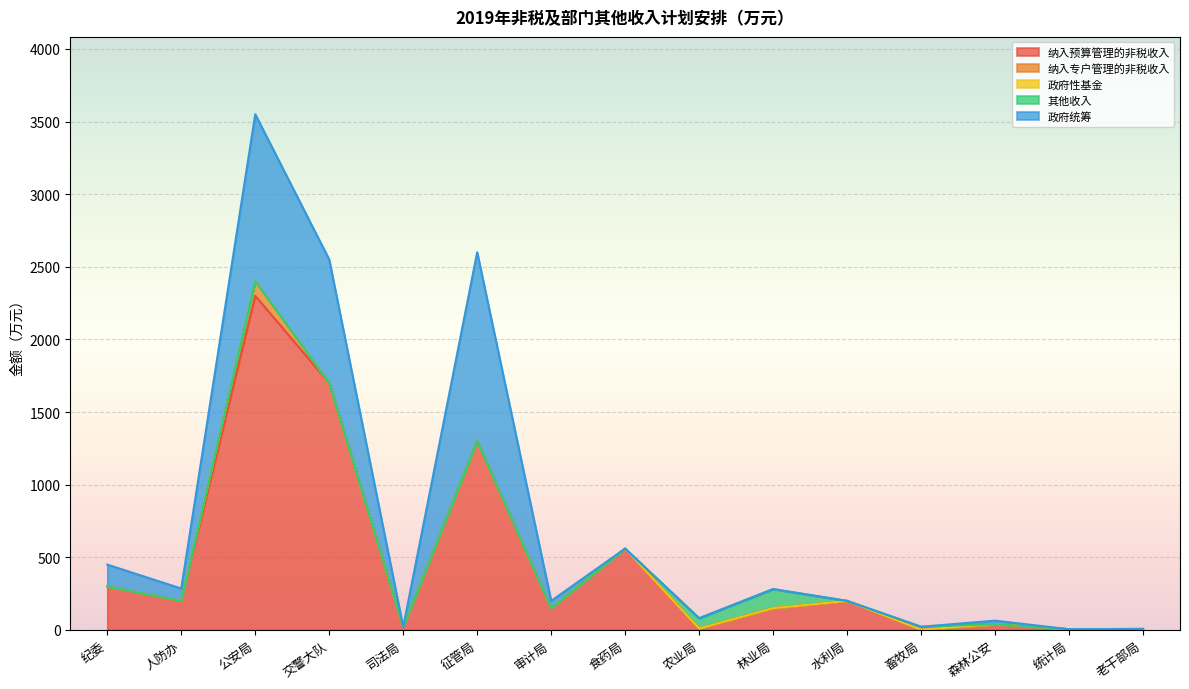

The 纳入专户管理的非税收入 series shows 0.0 at 审计局. True or false?

True